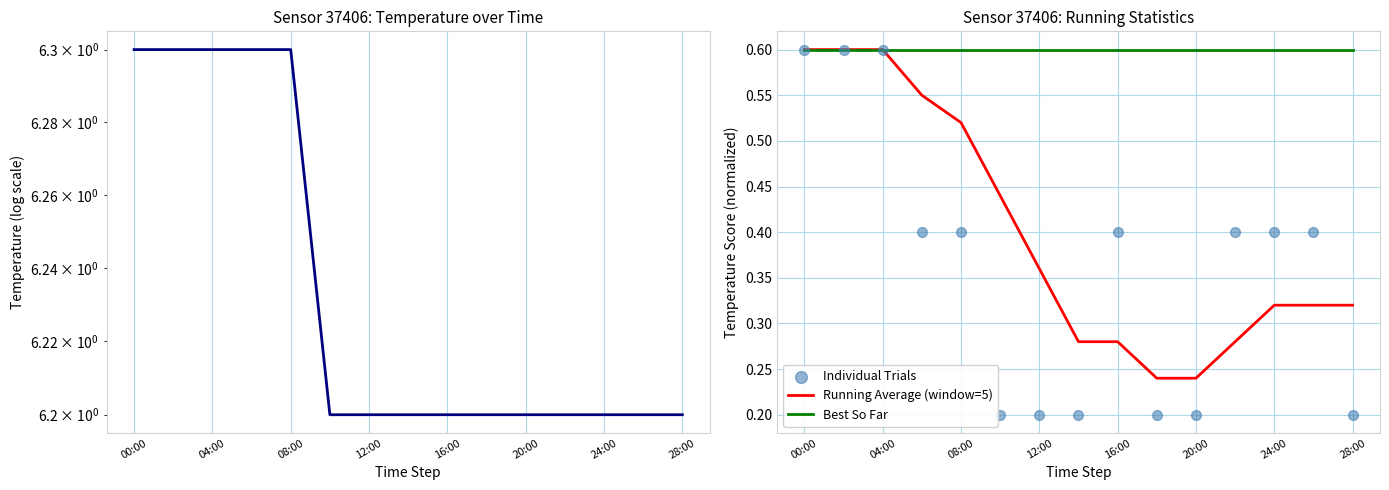

At how many categories does at least one series exceed 4?

15